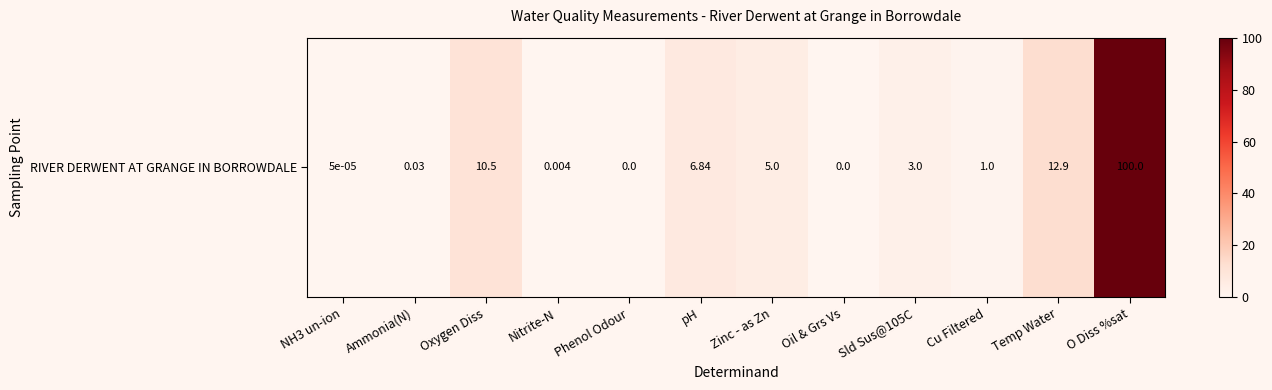

The chart shows a value of 159.4 at O Diss %sat. True or false?

False